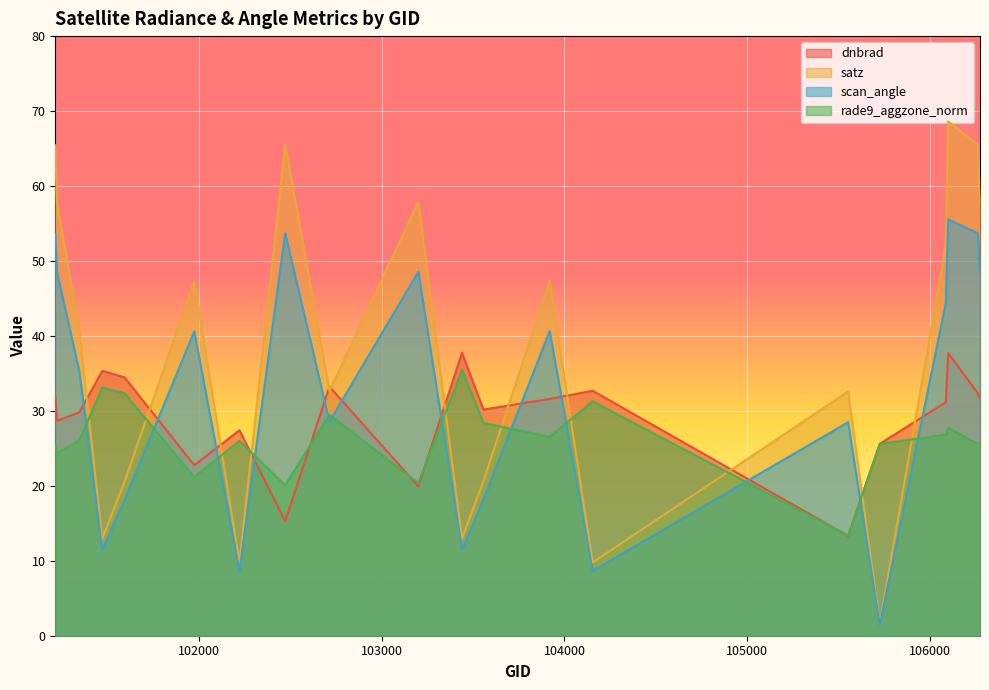

At which label is dnbrad closest to 25?

105724